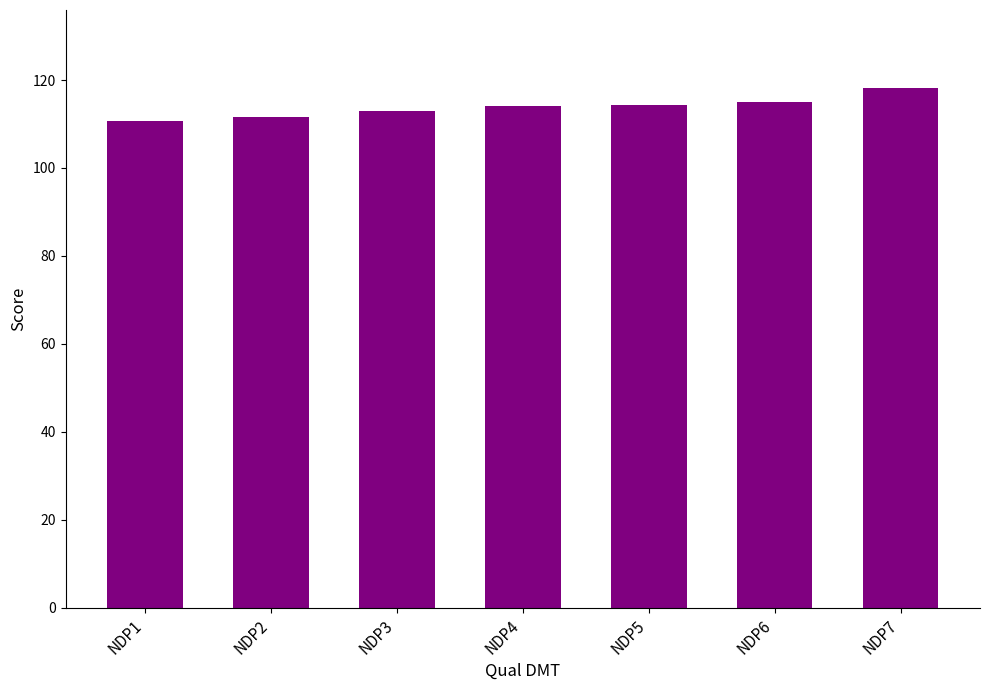

What is the change in value from NDP1 to NDP6?

+4.4